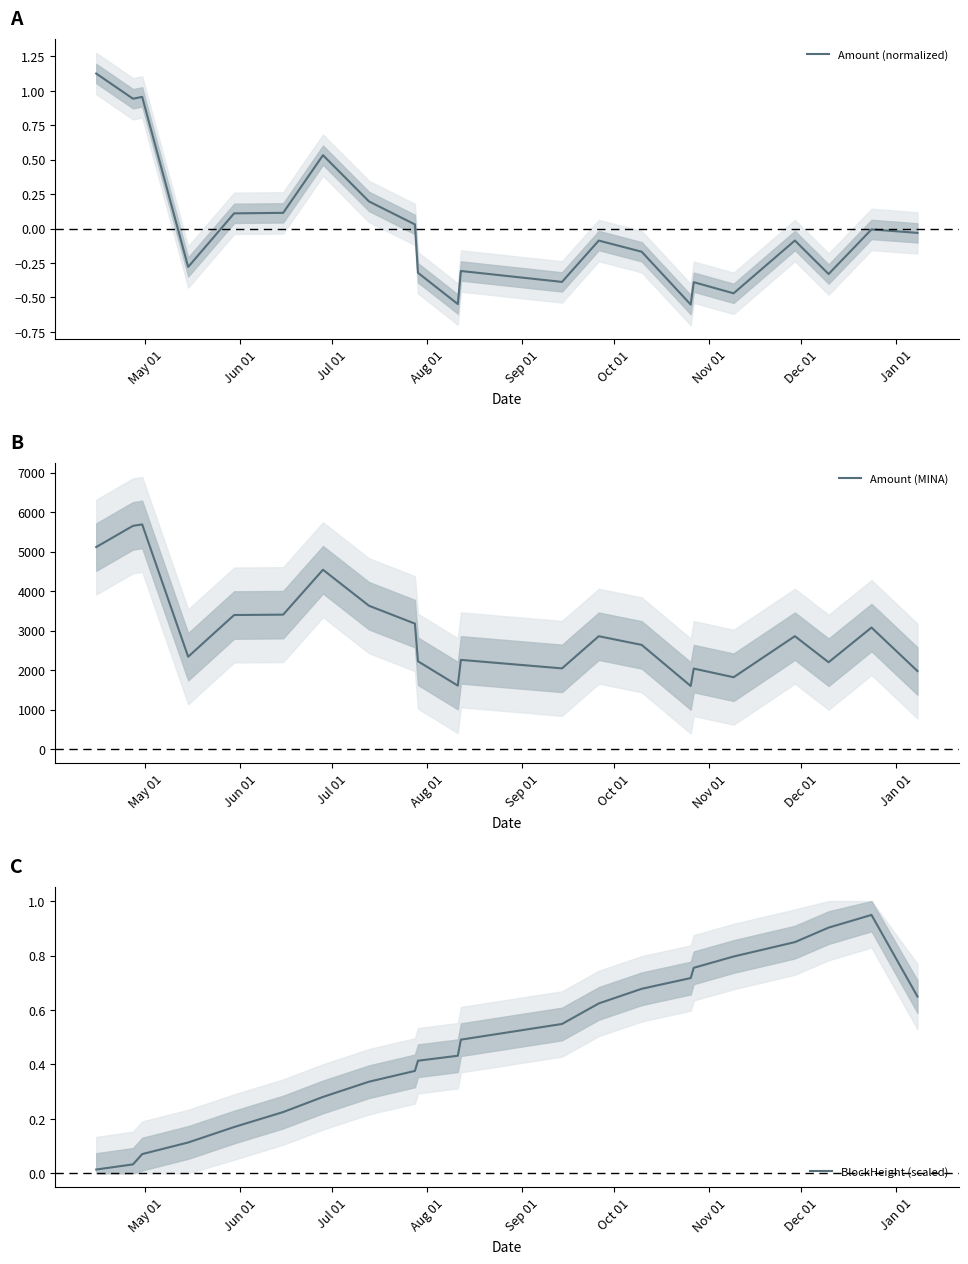

What is the highest value of the BlockHeight (scaled) series?

0.9